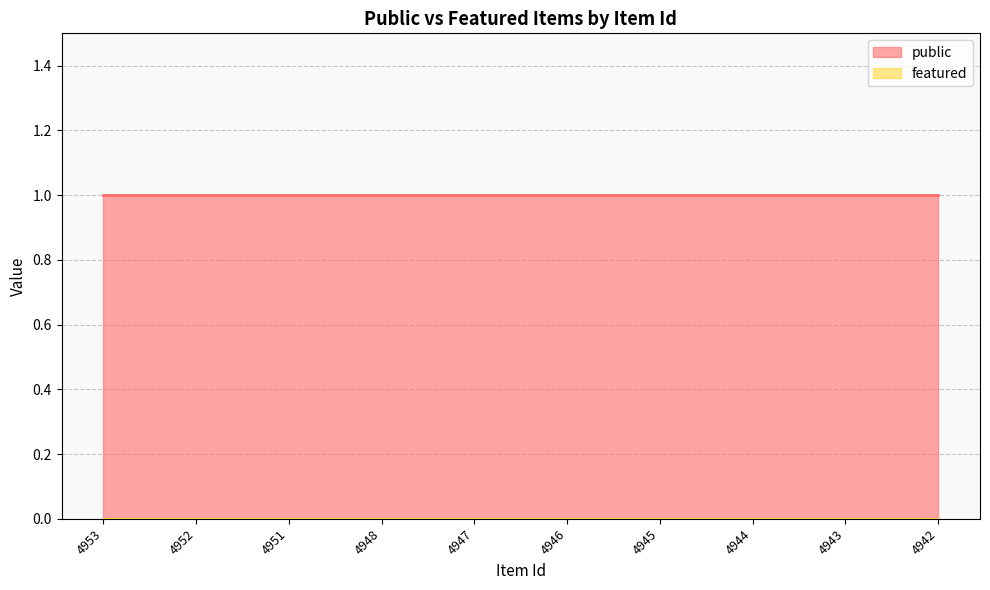

True or false: public and featured cross at least once.

False